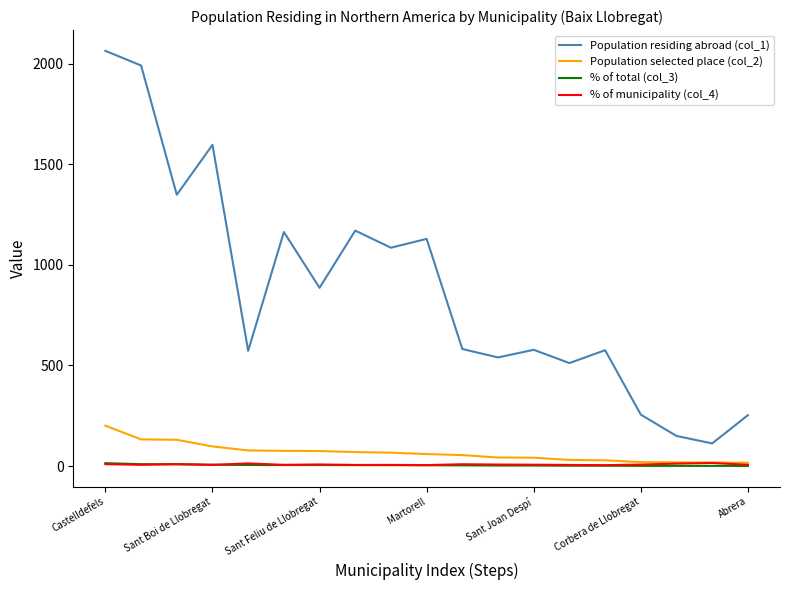

Which series has the largest total across all categories?

Population residing abroad (col_1)